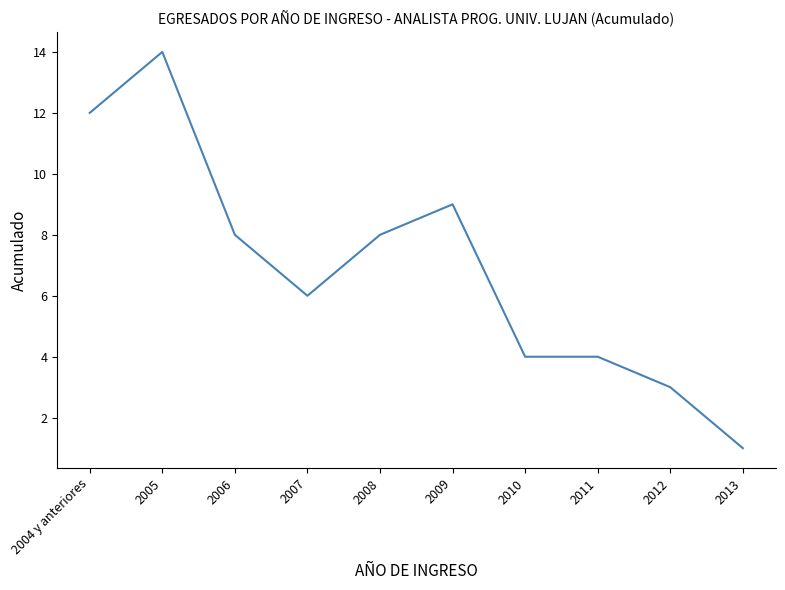

What is the smallest value displayed?

1